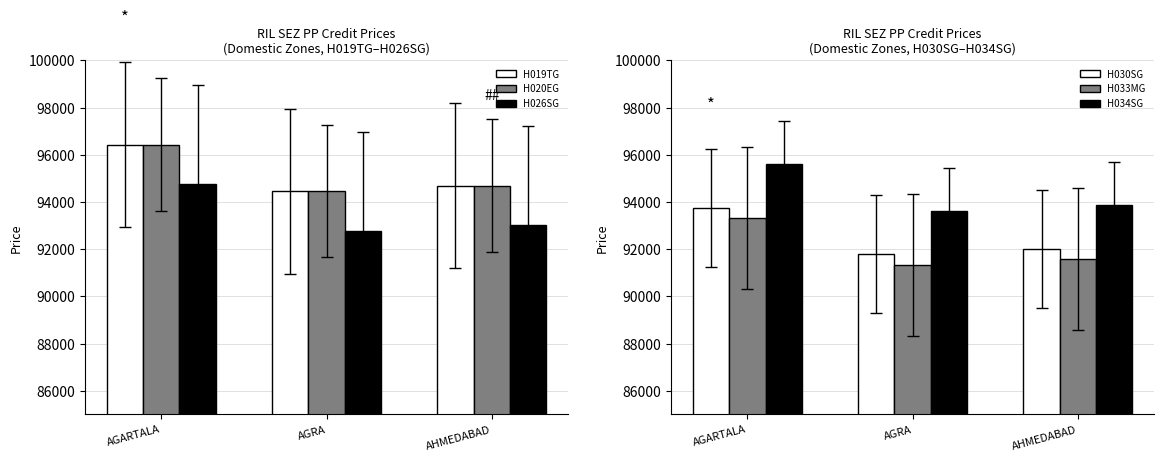

What is the maximum value for H020EG?

96434